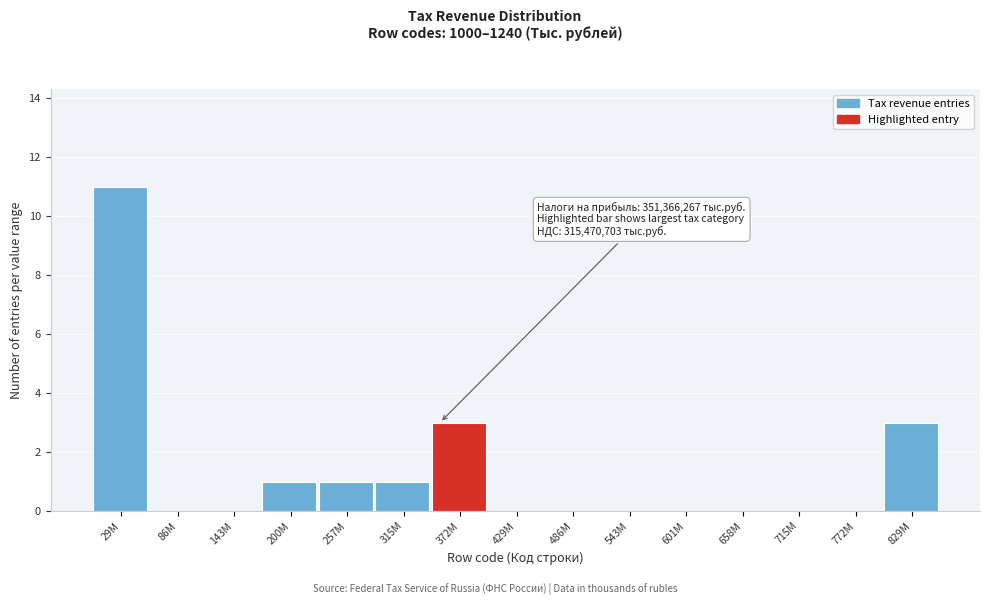

Reading left to right, what are all the values shown in this chart?

29M=11	86M=0	143M=0	200M=1	257M=1	315M=1	372M=3	429M=0	486M=0	543M=0	601M=0	658M=0	715M=0	772M=0	829M=3